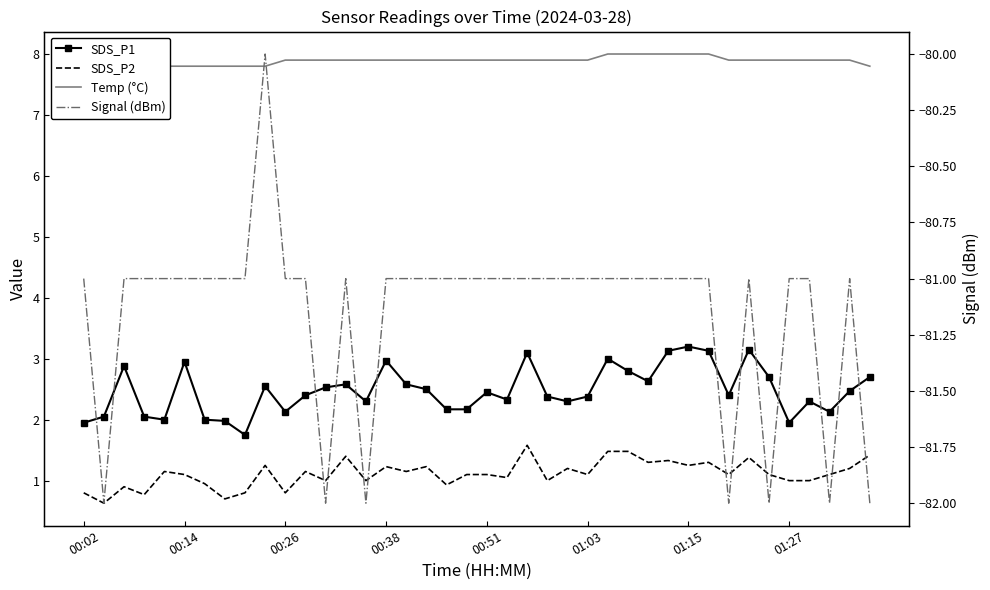

In Signal (dBm), how many points are higher than both neighbors (excluding endpoints)?

4